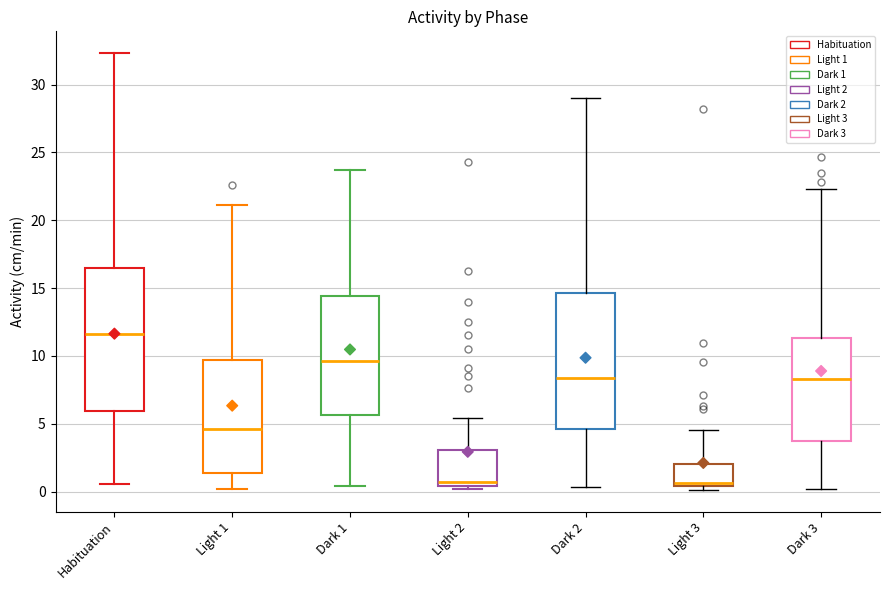

Reading left to right, transcribe this box plot: for each box, give where its median line is, the range the box spans, and where its two whiskers end, as read against the y-axis. The values are not printed on the chart, so give them approximately, as read against the axis.

Habituation: median 11.5, box 6.0 to 16.5, whiskers 0.5 to 32.5
Light 1: median 4.5, box 1.5 to 9.5, whiskers 0.0 to 21.0
Dark 1: median 9.5, box 5.5 to 14.5, whiskers 0.5 to 23.5
Light 2: median 0.5 (just above the box's lower edge), box 0.5 to 3.0, whiskers 0.0 to 5.5
Dark 2: median 8.5, box 4.5 to 14.5, whiskers 0.5 to 29.0
Light 3: median 0.5 (just above the box's lower edge), box 0.5 to 2.0, whiskers 0.0 to 4.5
Dark 3: median 8.5, box 3.5 to 11.5, whiskers 0.0 to 22.5